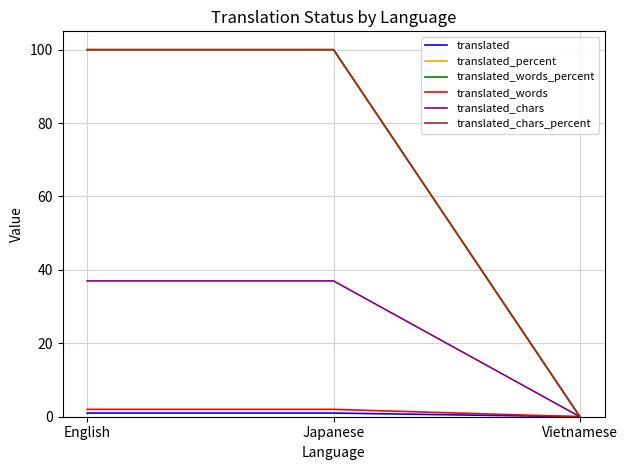

Is this an area chart (filled region under the line)?

No